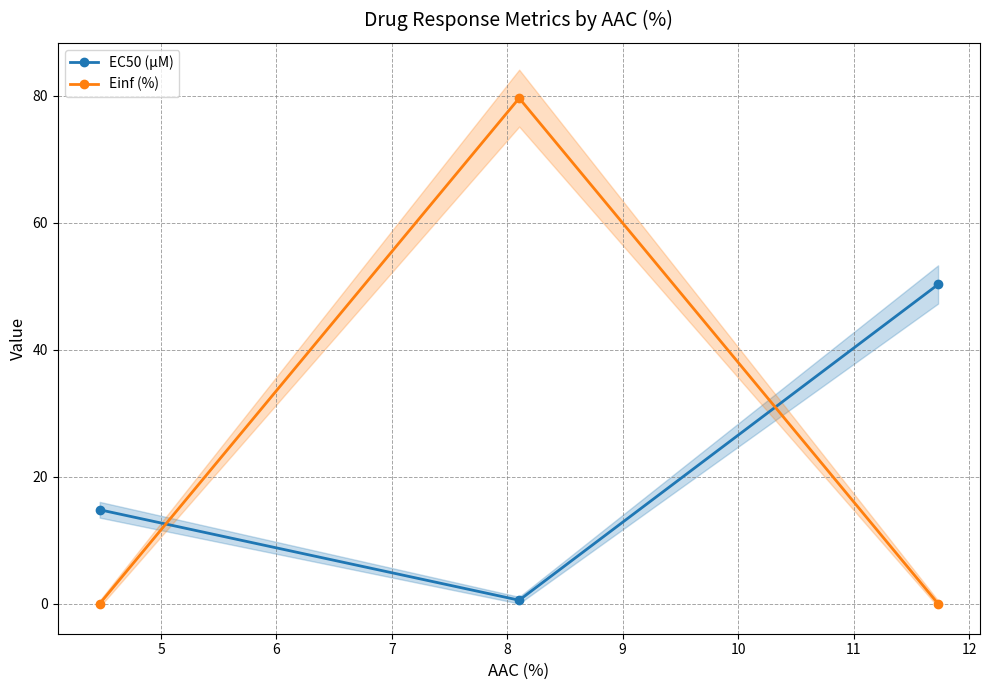

What is the value of the Einf (%) point at the 2nd from the left?

79.7